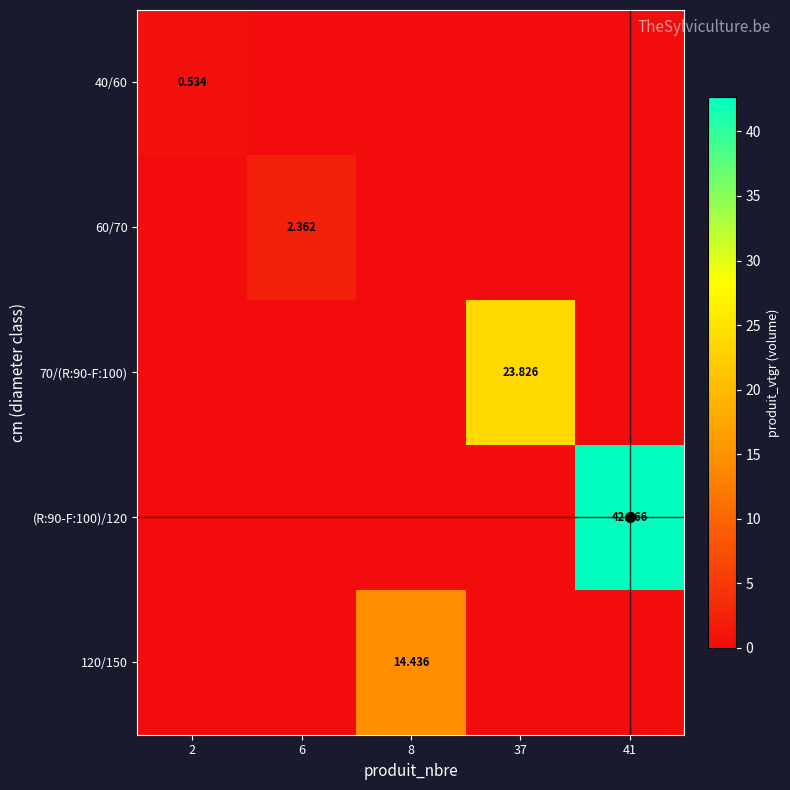

Which series has the largest total across all categories?

(R:90-F:100)/120